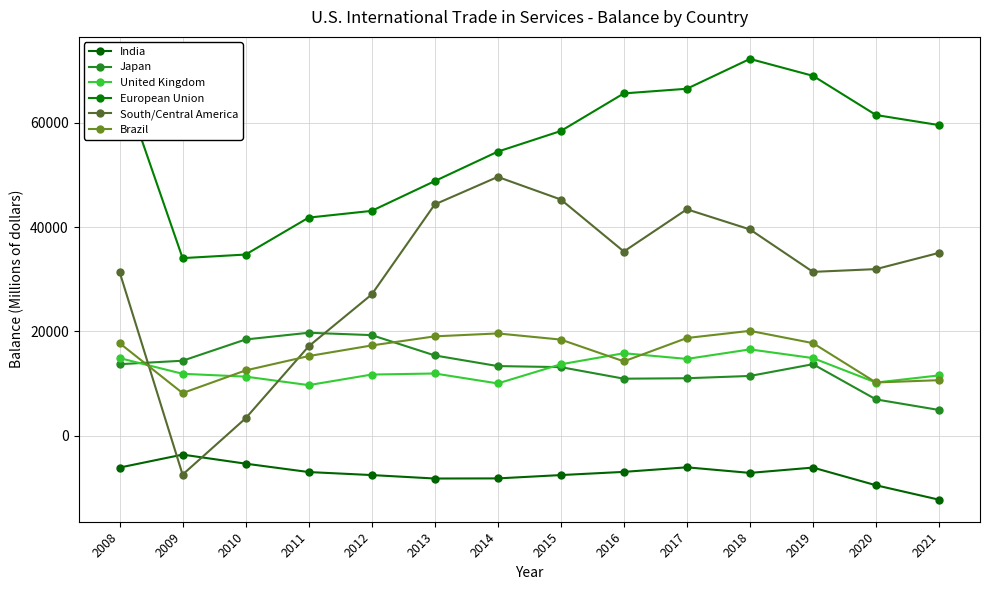

Reading left to right, transcribe all the data shown in this chart.

India: 2008=-6111	2009=-3623	2010=-5360	2011=-6968	2012=-7546	2013=-8209	2014=-8186	2015=-7548	2016=-6935	2017=-6062	2018=-7132	2019=-6111	2020=-9503	2021=-12269
Japan: 2008=13714	2009=14378	2010=18455	2011=19743	2012=19288	2013=15394	2014=13352	2015=13150	2016=10935	2017=11020	2018=11458	2019=13714	2020=6962	2021=4933
United Kingdom: 2008=14886	2009=11872	2010=11330	2011=9701	2012=11727	2013=11931	2014=10025	2015=13694	2016=15819	2017=14723	2018=16553	2019=14886	2020=10192	2021=11563
European Union: 2008=69012	2009=34056	2010=34739	2011=41823	2012=43115	2013=48824	2014=54476	2015=58429	2016=65640	2017=66532	2018=72251	2019=69012	2020=61495	2021=59561
South/Central America: 2008=31416	2009=-7459	2010=3341	2011=17143	2012=27083	2013=44347	2014=49629	2015=45293	2016=35320	2017=43417	2018=39557	2019=31416	2020=31947	2021=35064
Brazil: 2008=17752	2009=8175	2010=12524	2011=15272	2012=17310	2013=19051	2014=19611	2015=18432	2016=14258	2017=18735	2018=20108	2019=17752	2020=10206	2021=10650